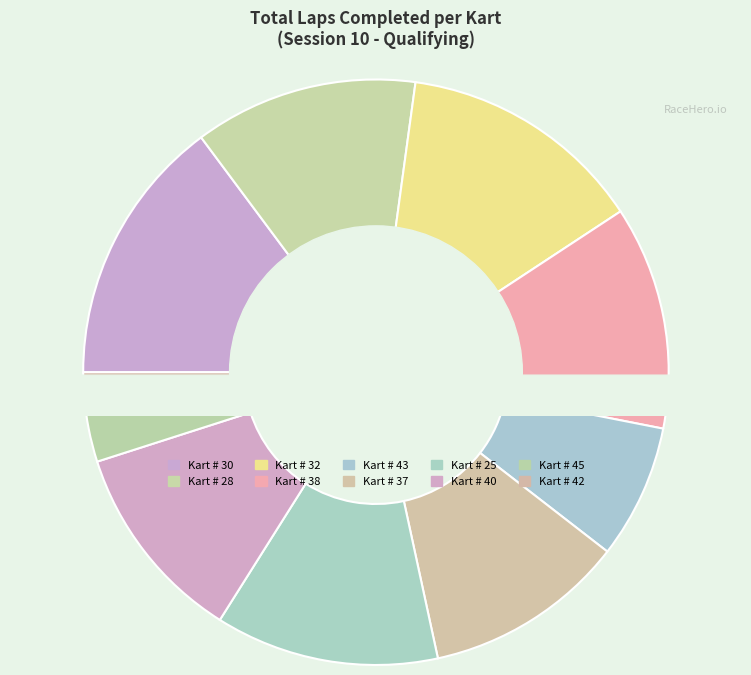

To the nearest percent, what is the combined percentage of Kart # 45 and Kart # 37?

15%